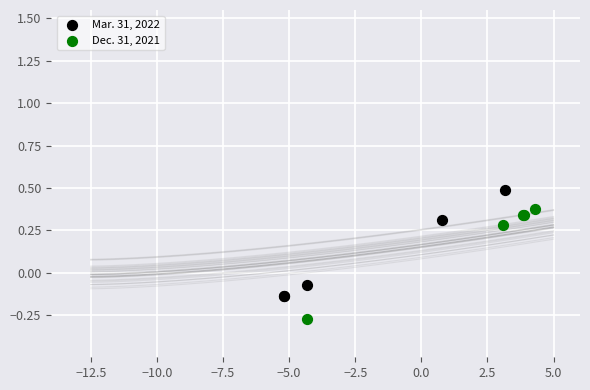

Which series contains the lowest Y value?

Dec. 31, 2021